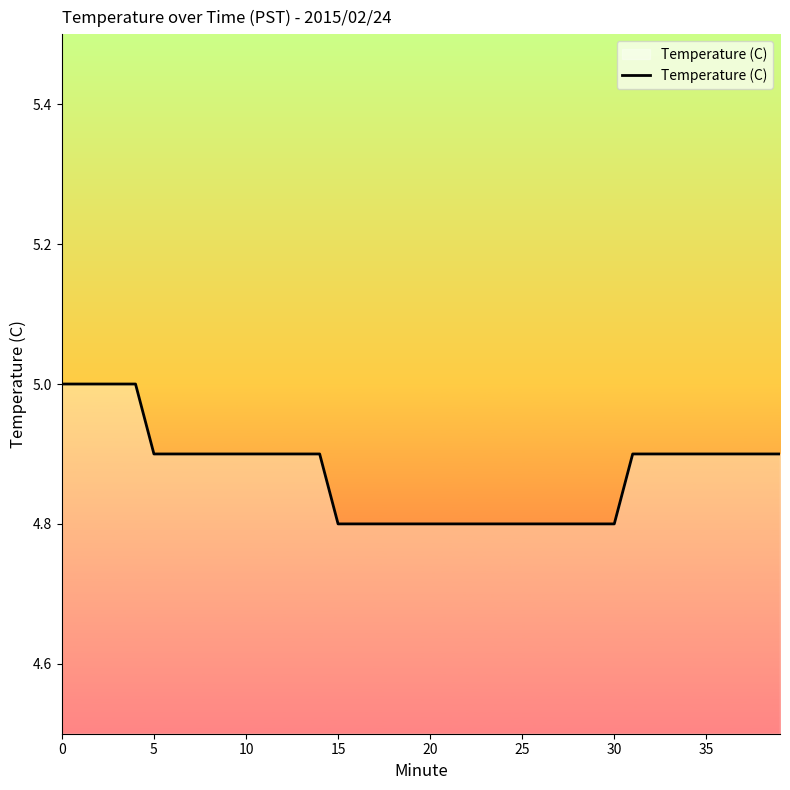

What is the greatest value displayed?

5.0